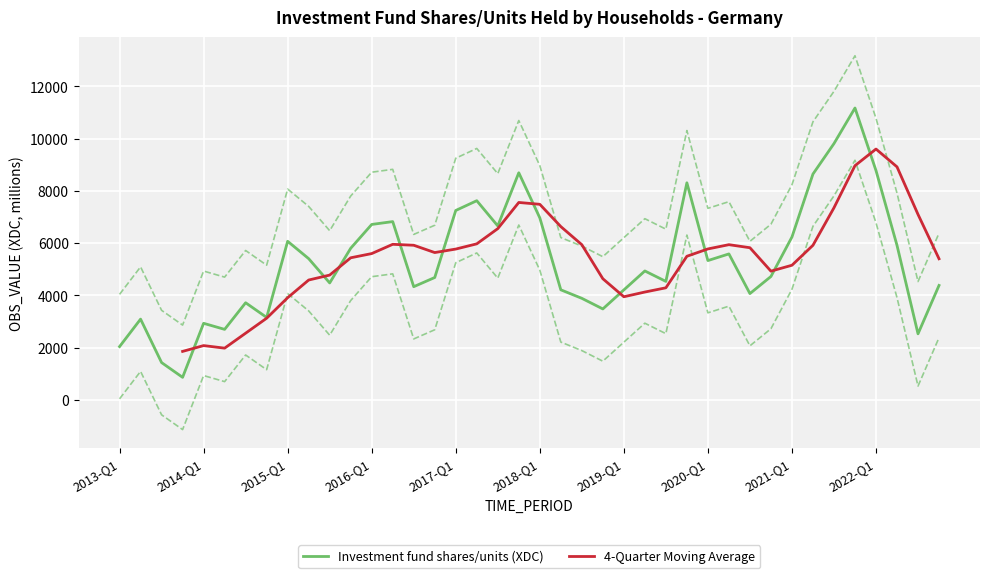

The value of Investment fund shares/units (XDC) at 2018-Q1 is 6968. True or false?

True